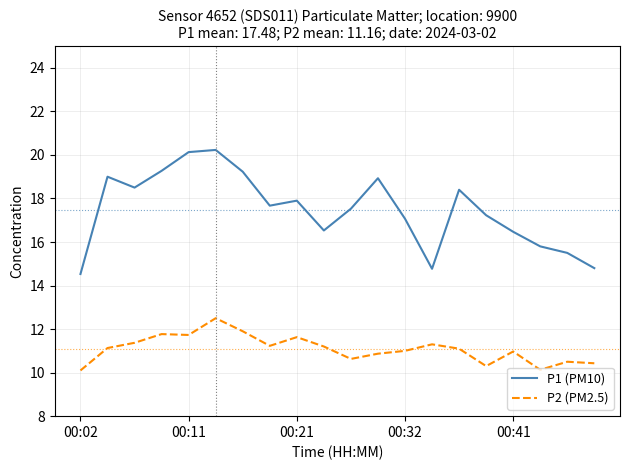

What is the difference between the maximum and minimum values in the P2 (PM2.5) series?

2.4